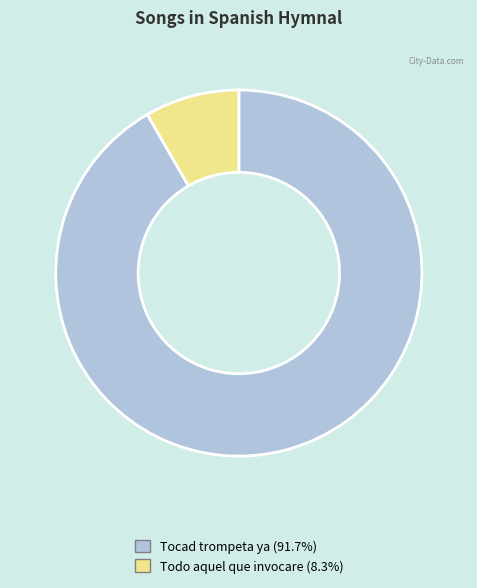

Which slice represents more than half of the pie?

Tocad trompeta ya